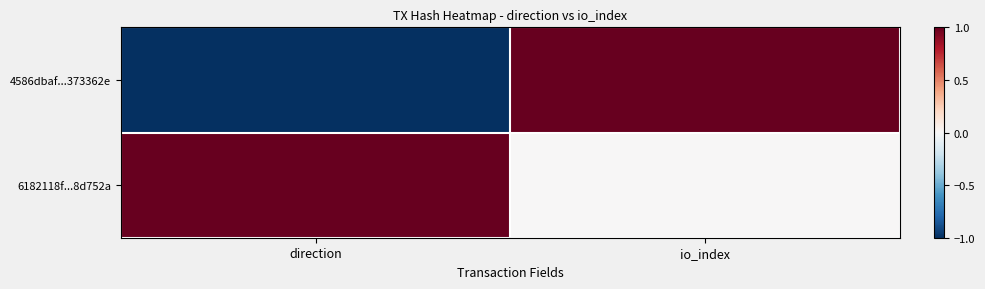

Which series changed the most between direction and io_index?

4586dbaf...373362e